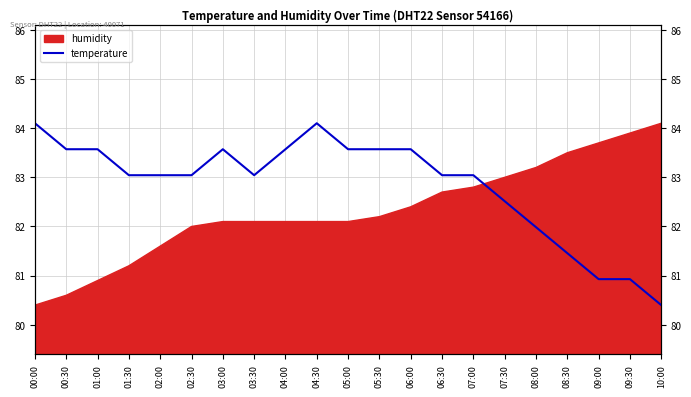

How many data points are less than 83?

6